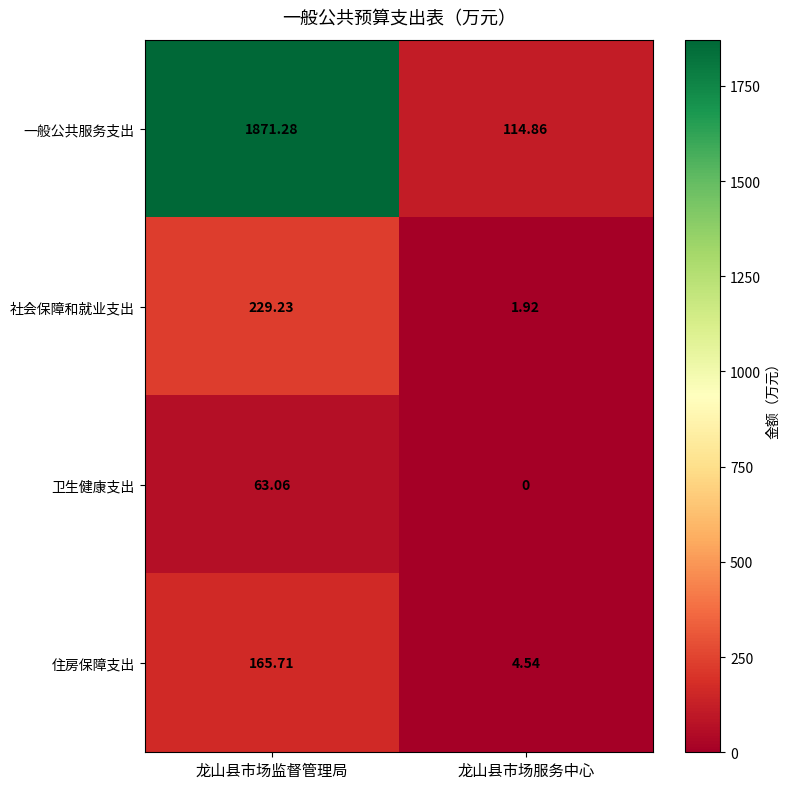

At which category is the sum across all series the highest?

龙山县市场监督管理局